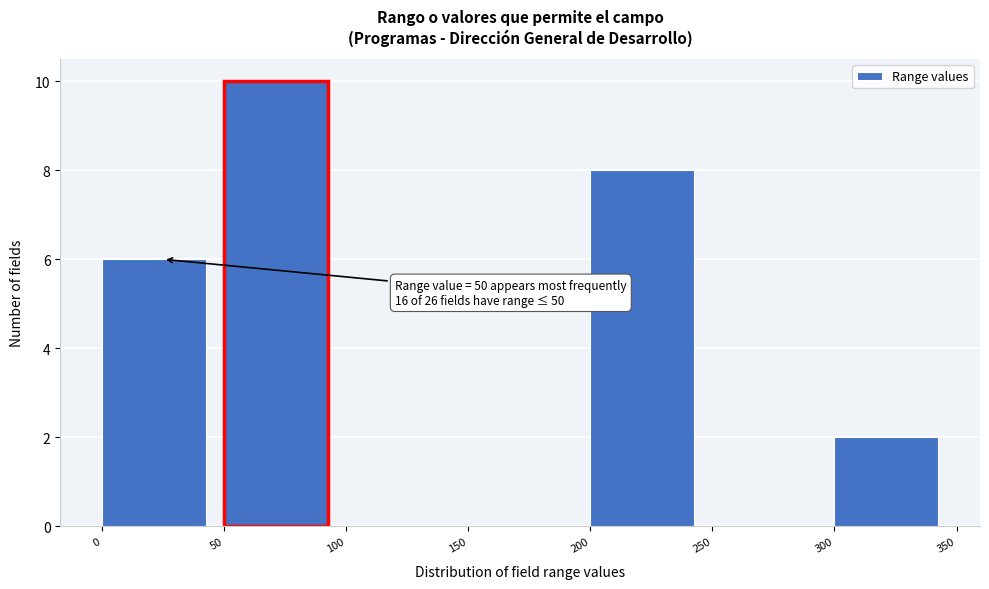

Over which range of the x-axis is the bar tallest?

50 to 100